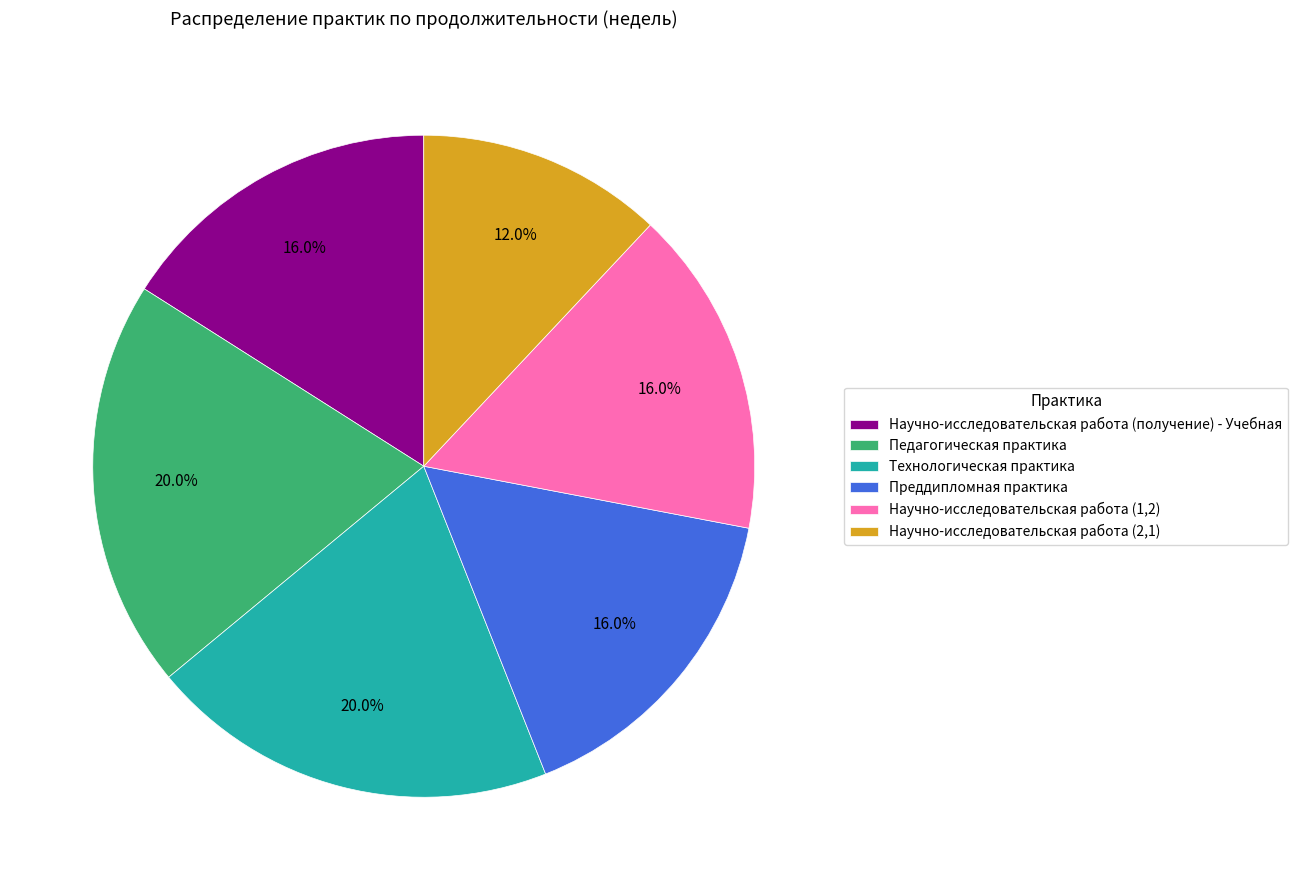

Which slice is the smallest?

Научно-исследовательская работа (2,1)